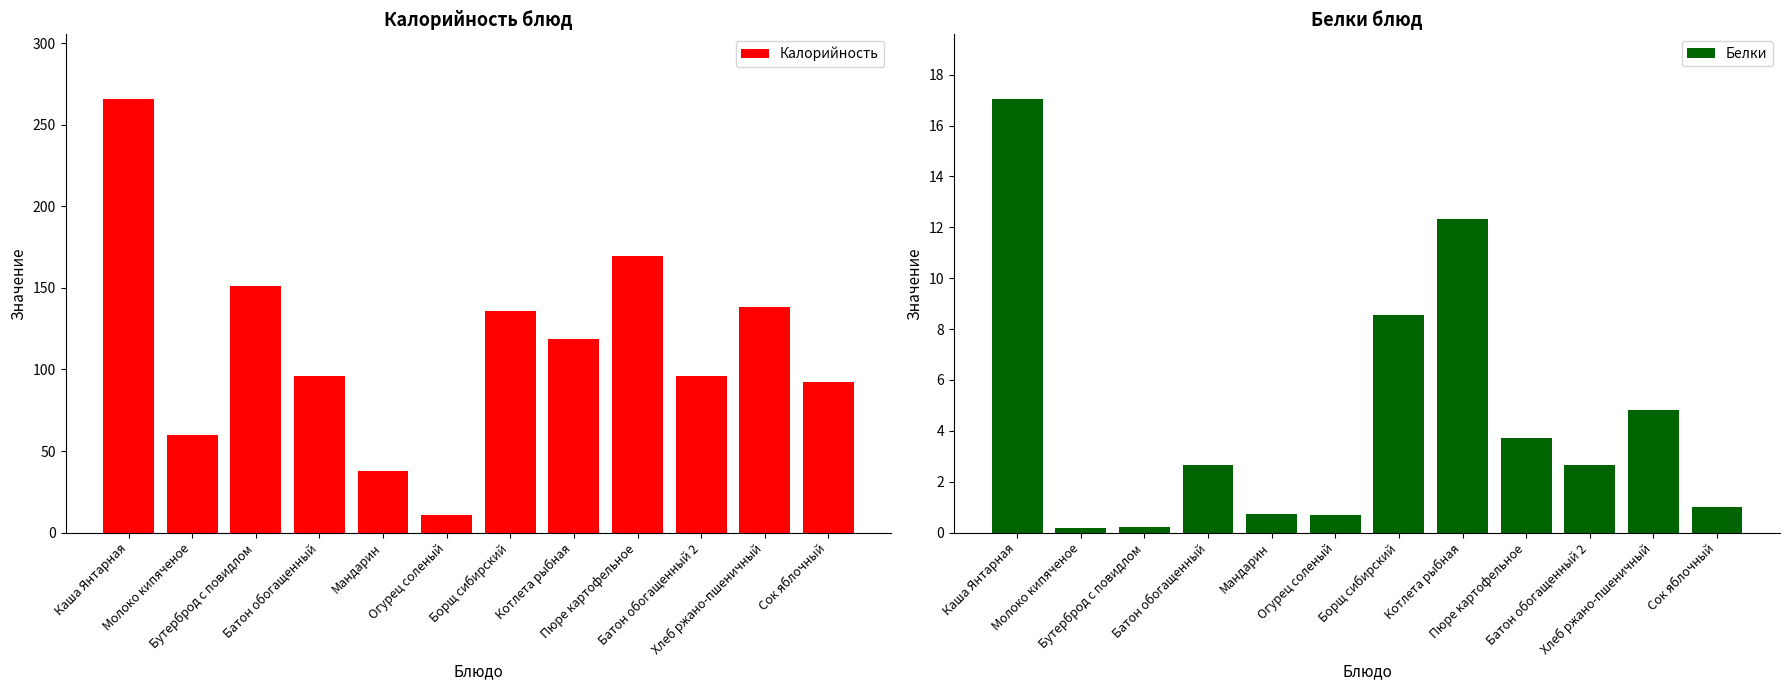

Reading left to right, list all the values displayed in this chart.

Калорийность: 265.5	60.0	150.9	95.8	38.0	11.0	135.8	118.8	169.2	95.8	138.0	92.0
Белки: 17.0	0.2	0.2	2.7	0.8	0.7	8.5	12.3	3.7	2.7	4.8	1.0